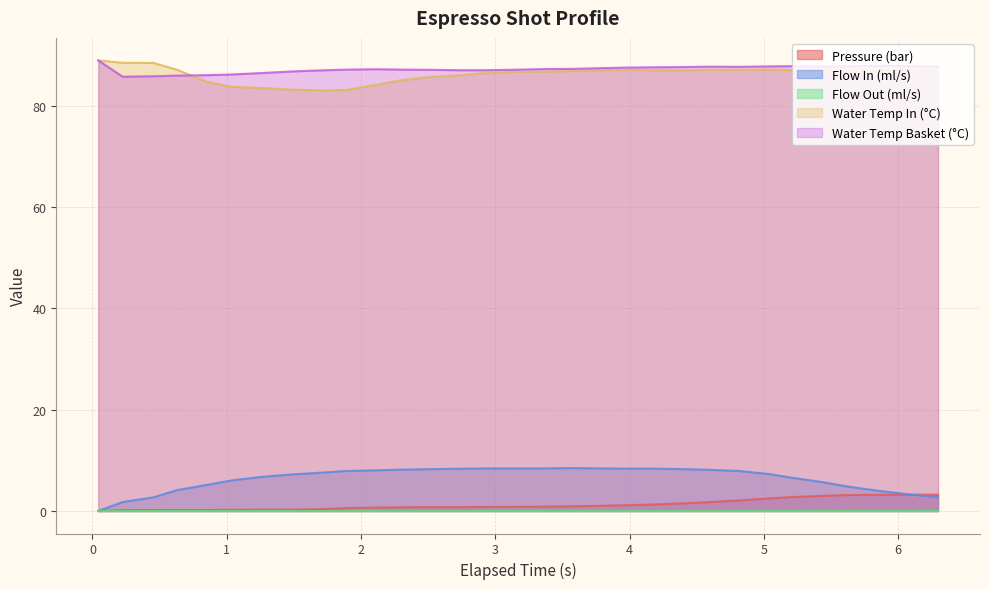

True or false: water_temperature_in and water_temperature_basket intersect in this chart.

True